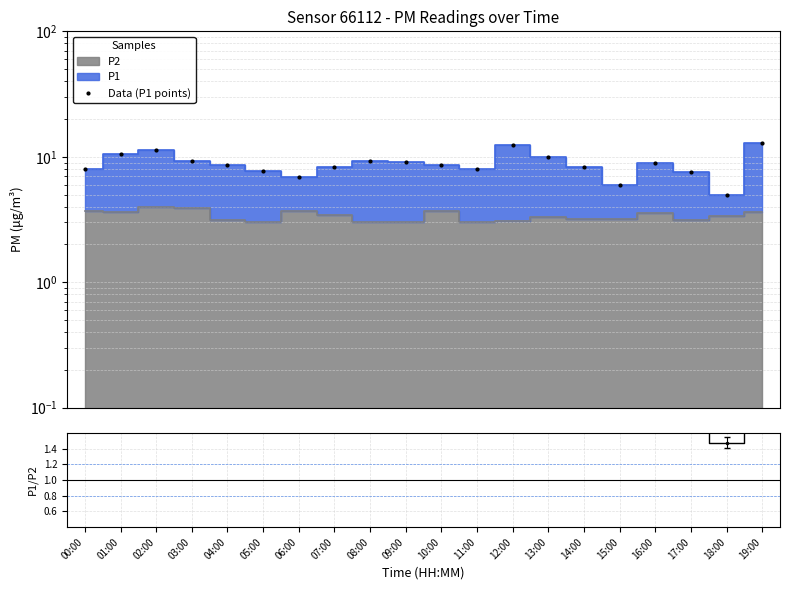

Where is the first local maximum for Data (P1 points)?

02:00